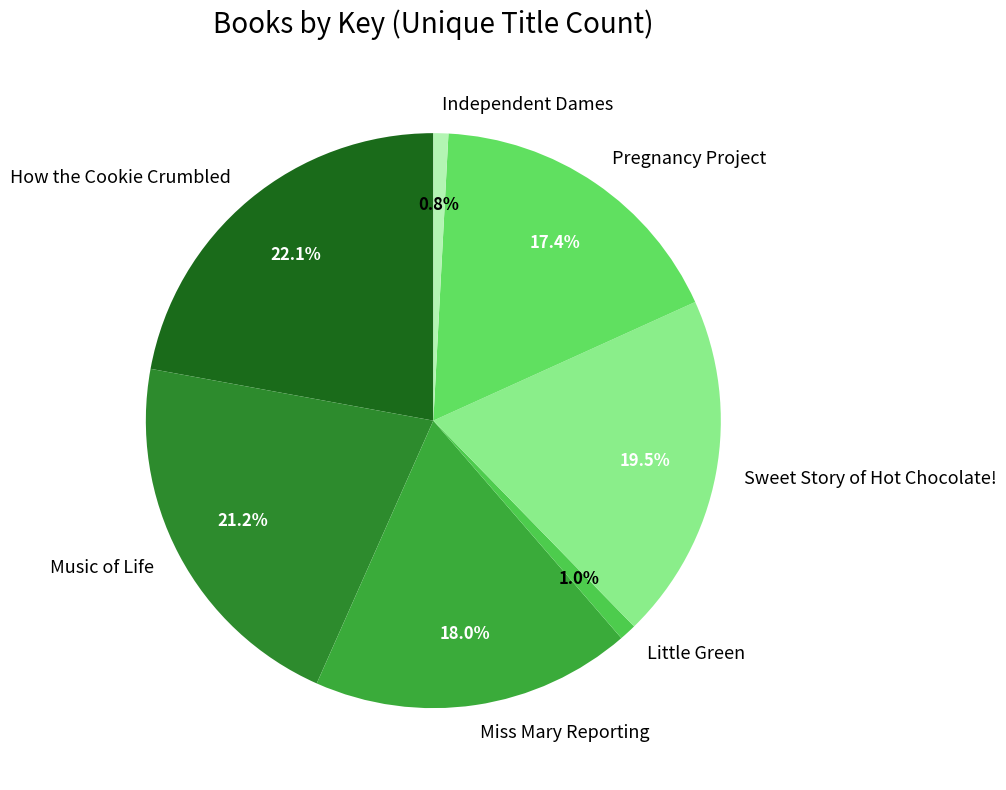

How many segments does this pie chart have?

7